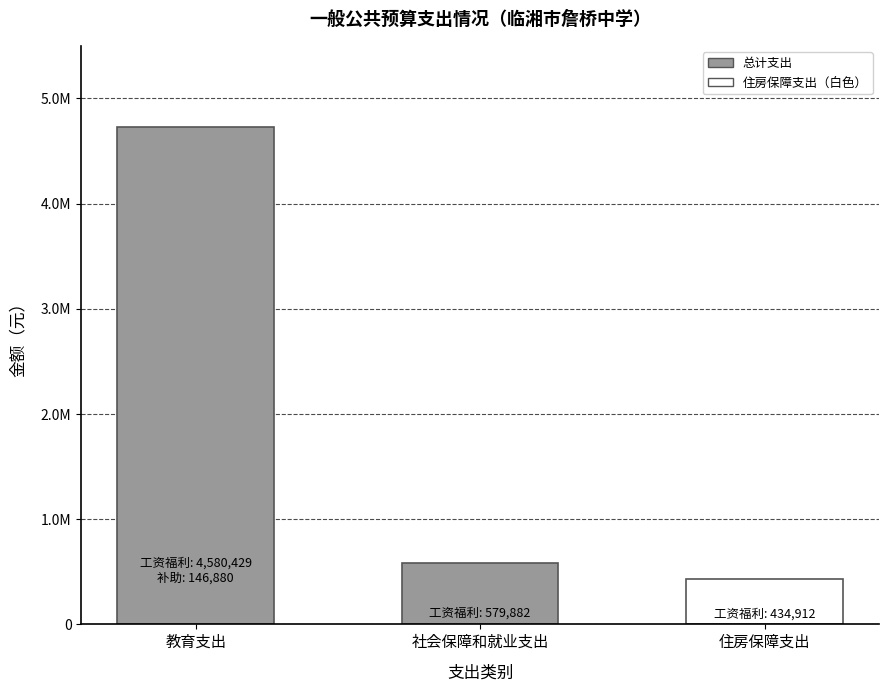

Does the chart contain any negative values?

No